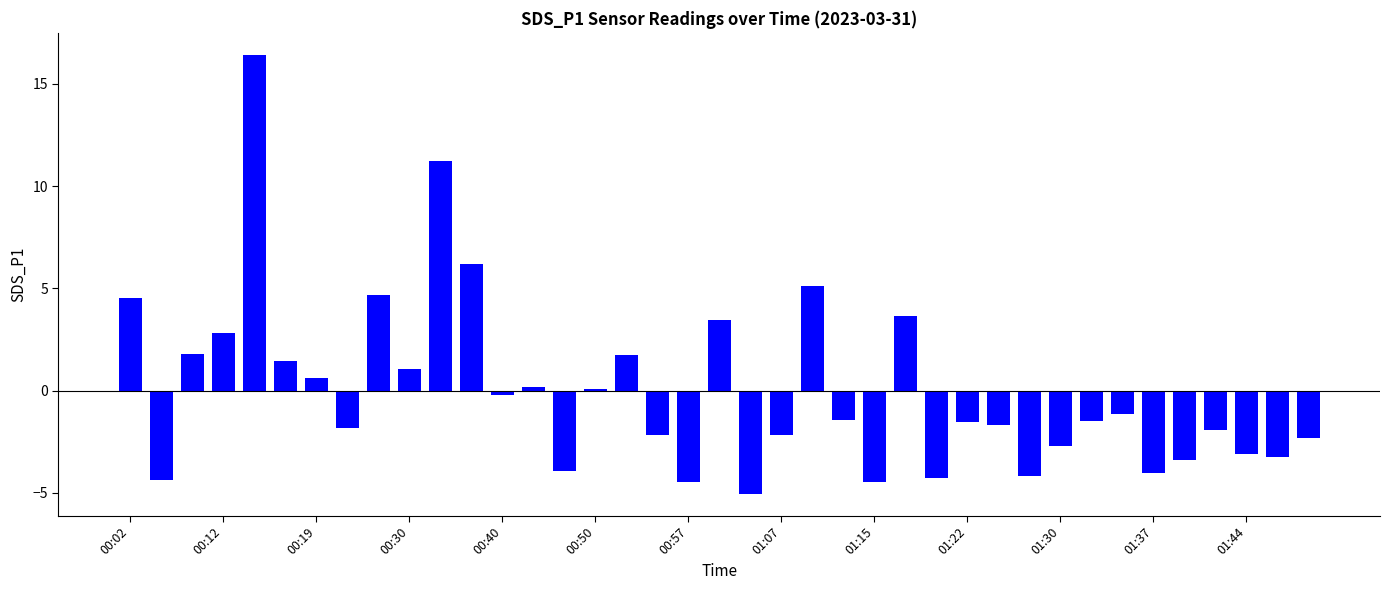

What is the maximum value shown in the chart?

16.4